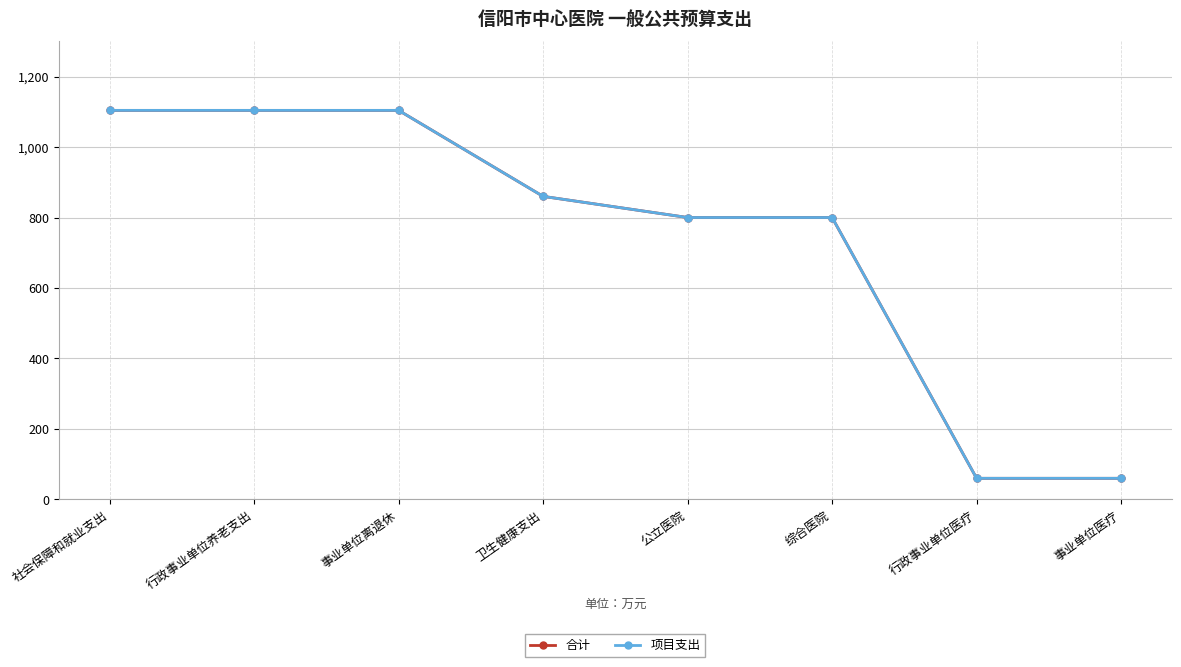

What is the value of the 合计 point at the 6th from the left?

800